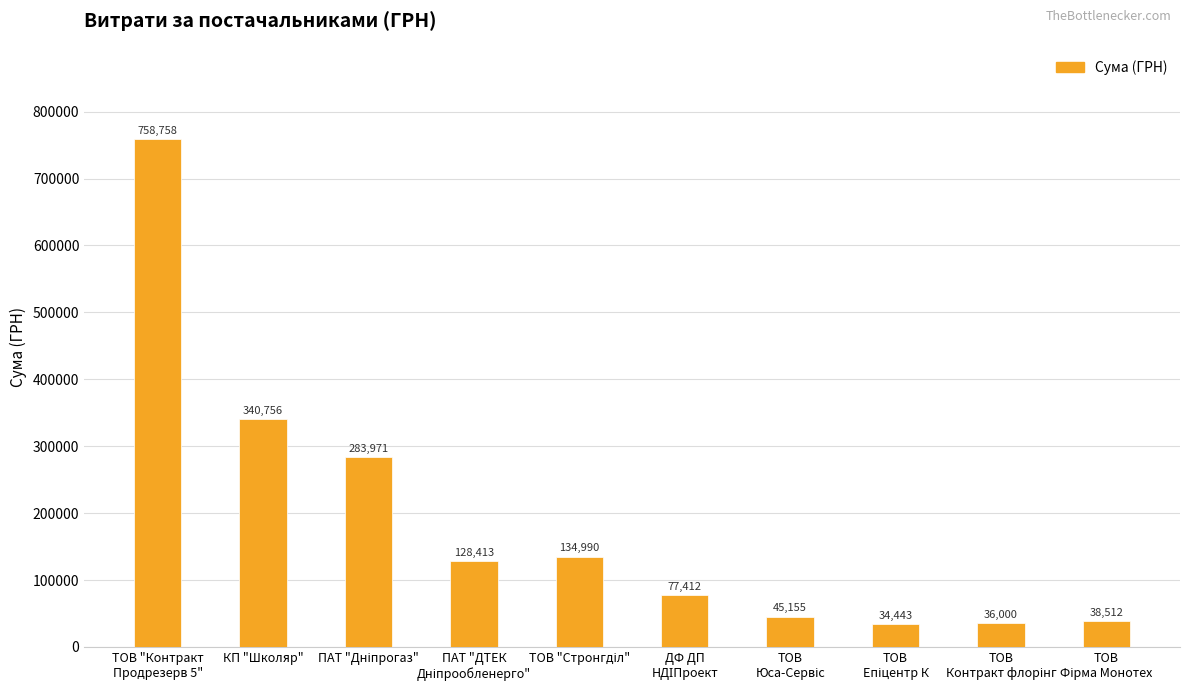

What is the greatest value displayed?

758758.3